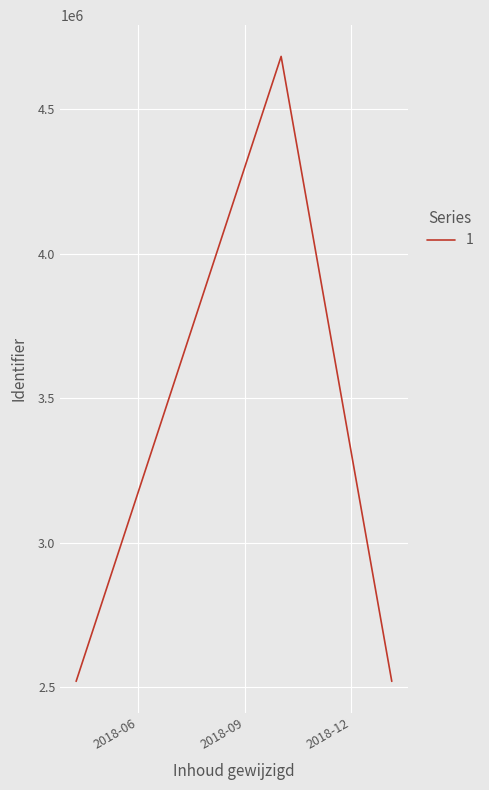

How many series are shown in this chart?

1